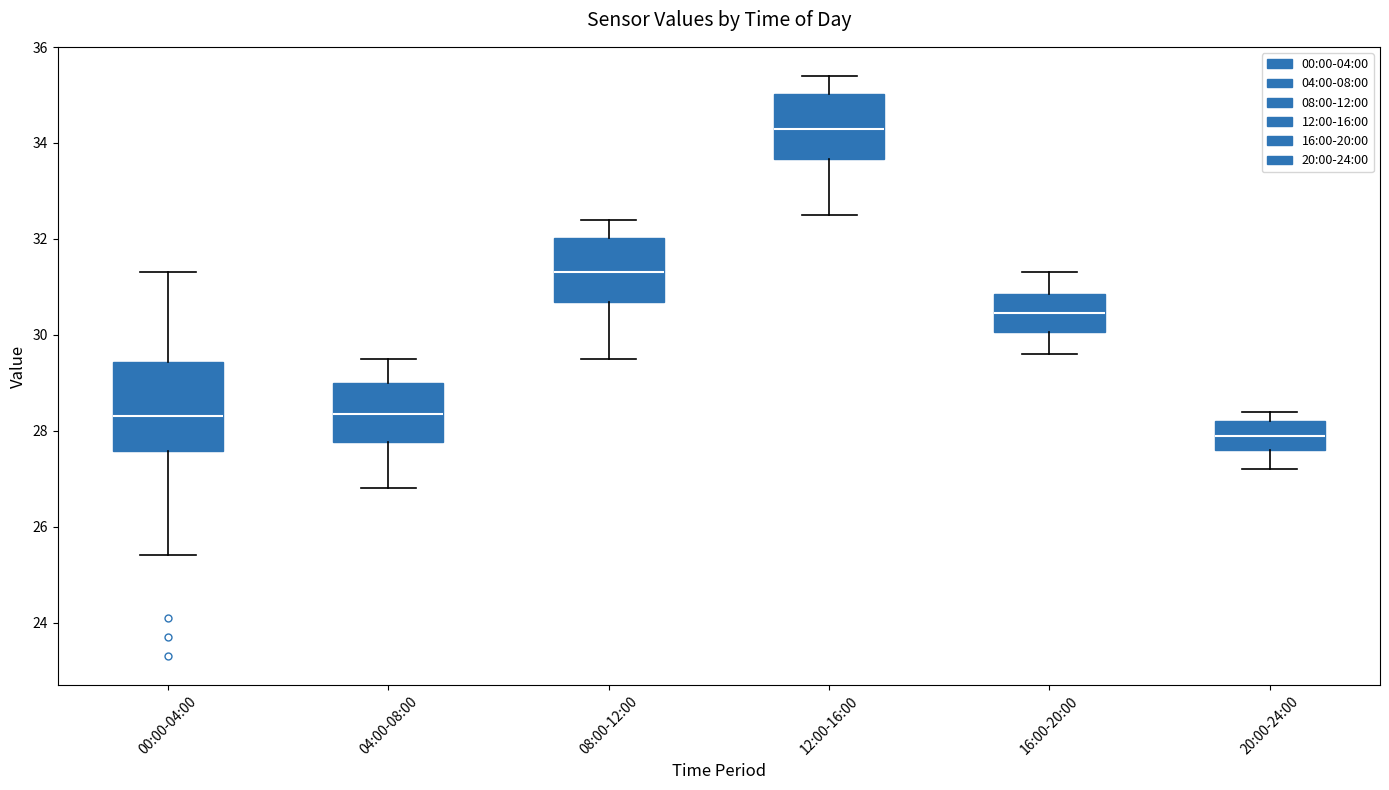

Reading left to right, transcribe this box plot: for each box, give where its median line is, the range the box spans, and where its two whiskers end, as read against the y-axis. The values are not printed on the chart, so give them approximately, as read against the axis.

00:00-04:00: median 28.4, box 27.6 to 29.4, whiskers 25.4 to 31.4
04:00-08:00: median 28.4, box 27.8 to 29.0, whiskers 26.8 to 29.6
08:00-12:00: median 31.4, box 30.6 to 32.0, whiskers 29.6 to 32.4
12:00-16:00: median 34.4, box 33.6 to 35.0, whiskers 32.6 to 35.4
16:00-20:00: median 30.4, box 30.0 to 30.8, whiskers 29.6 to 31.4
20:00-24:00: median 28.0, box 27.6 to 28.2, whiskers 27.2 to 28.4